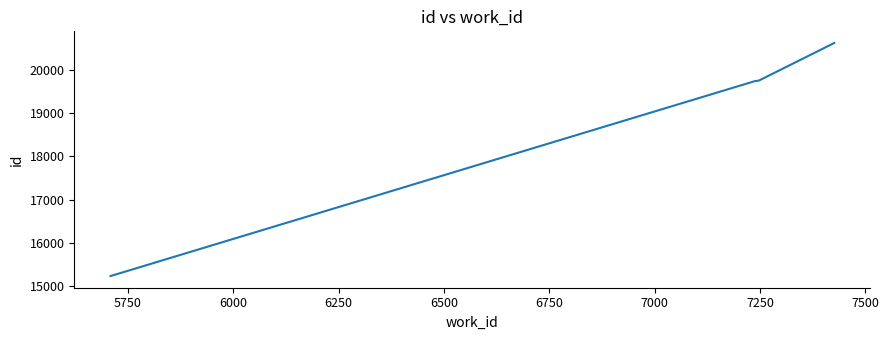

What is the minimum value shown in the chart?

15233